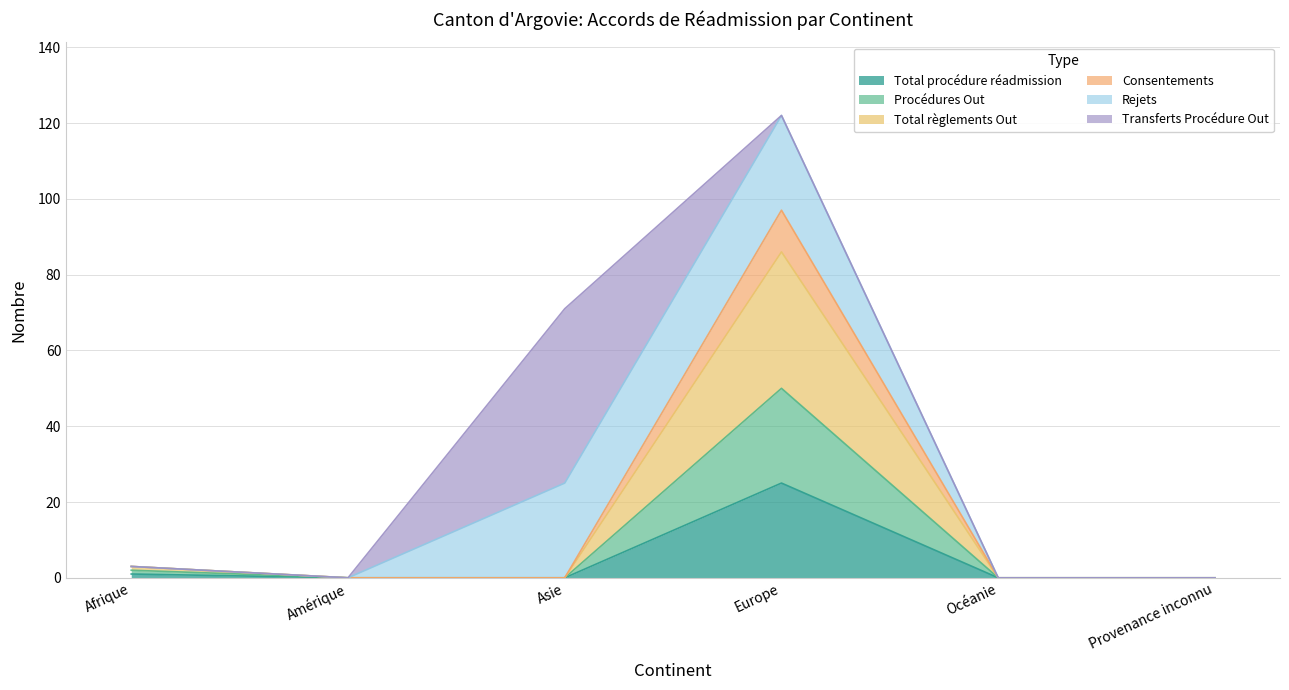

Does the chart have visible grid lines?

Yes